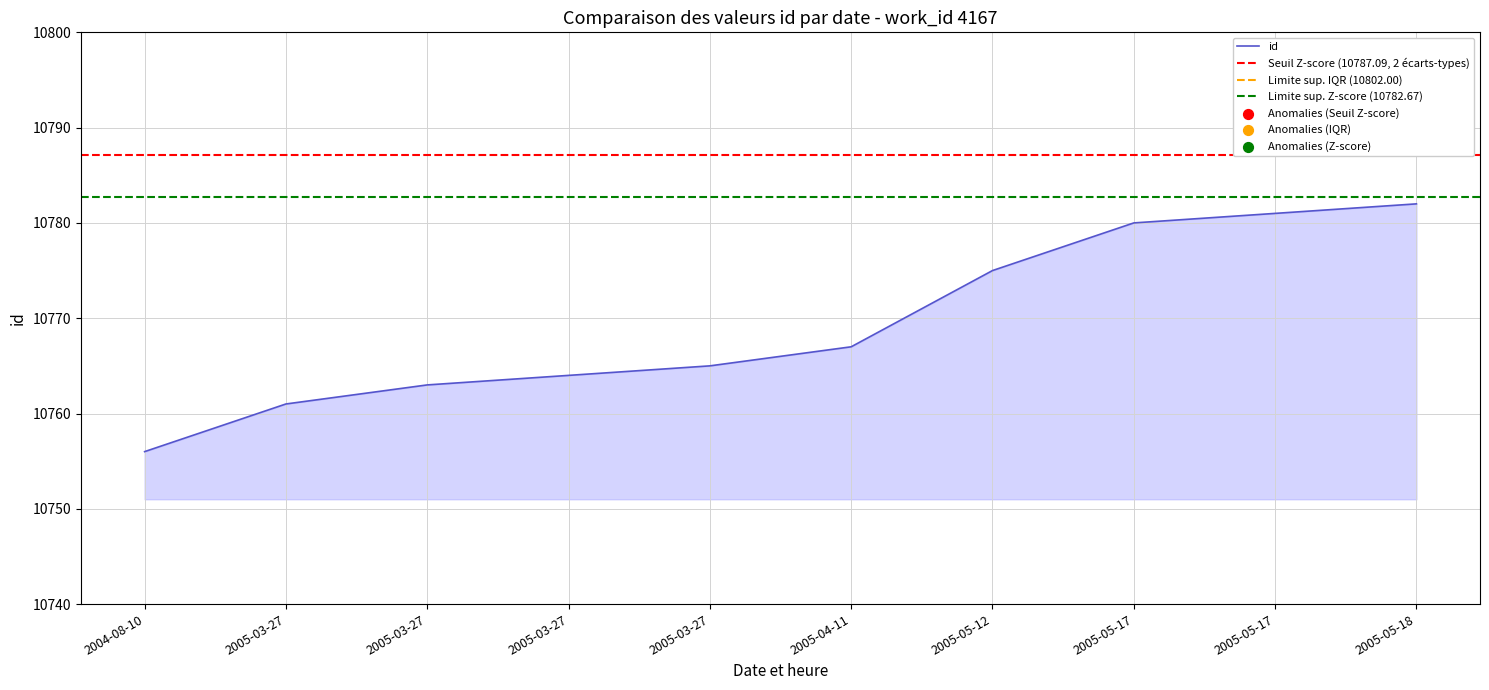

What is the ratio of the value at 2004-08-10 to the value at 2005-03-27?

1.0